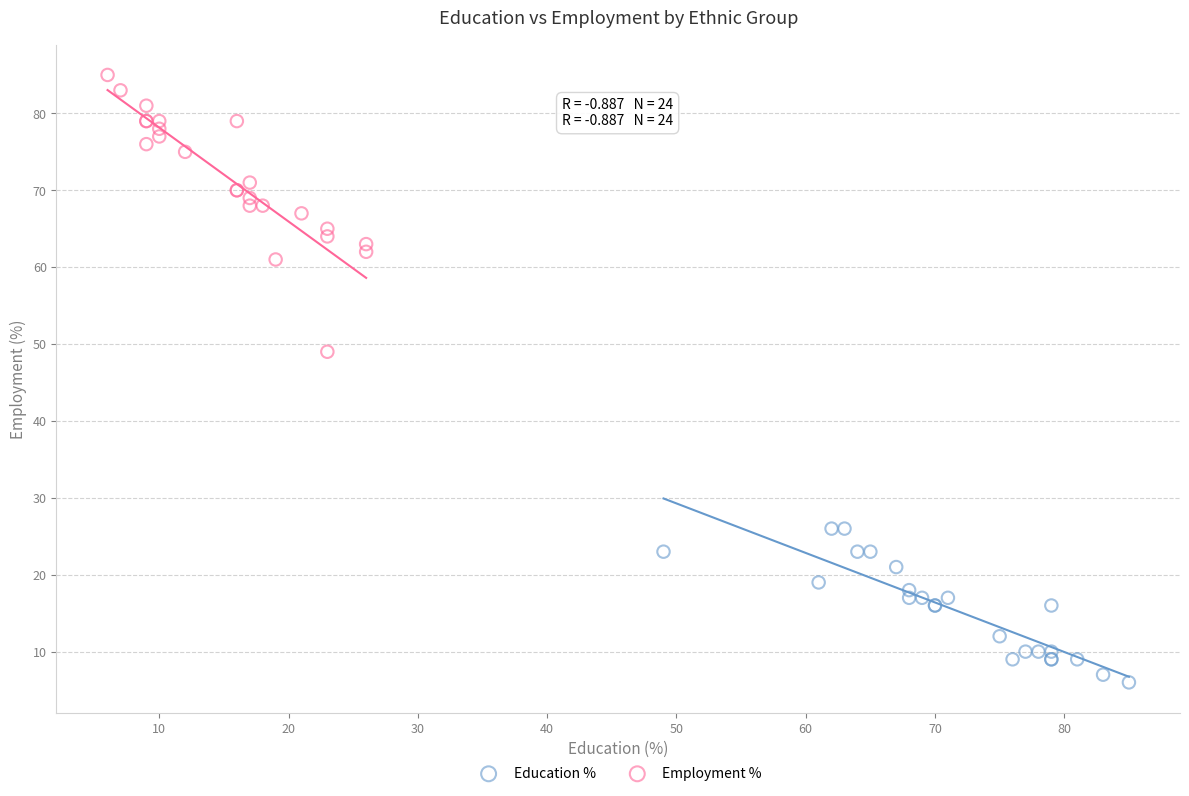

Which series contains the lowest Y value?

Education %